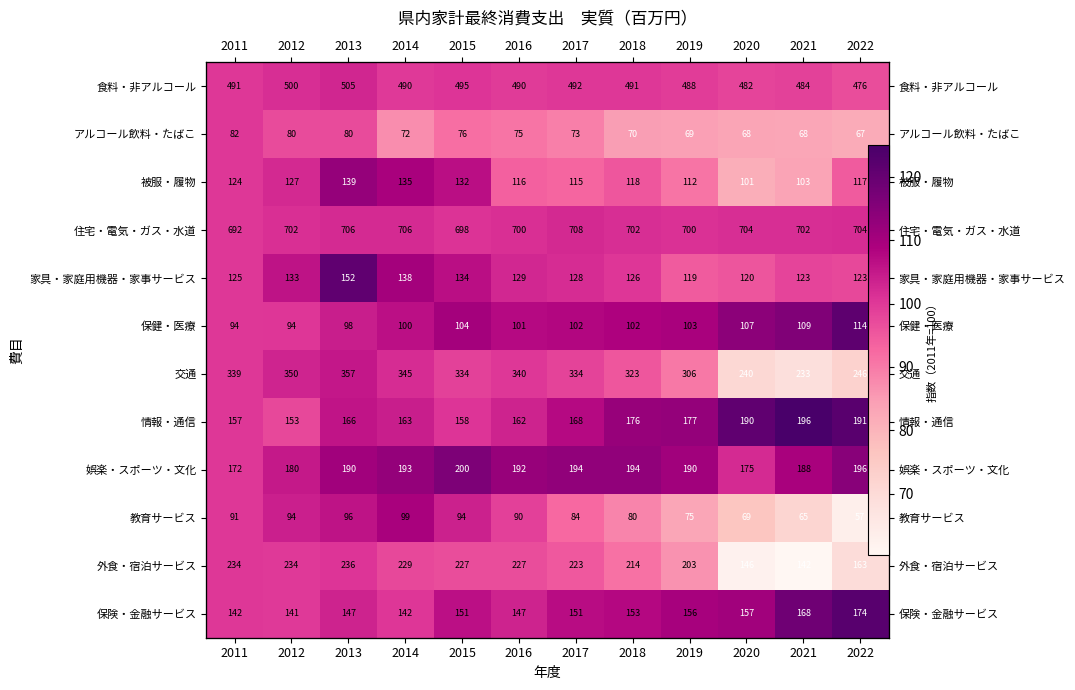

At how many categories does at least one series exceed 111?

10